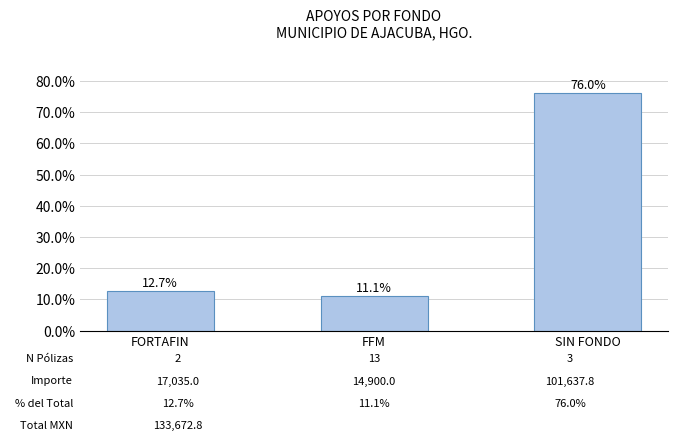

List the labels in order of value, largest first.

SIN FONDO, FORTAFIN, FFM